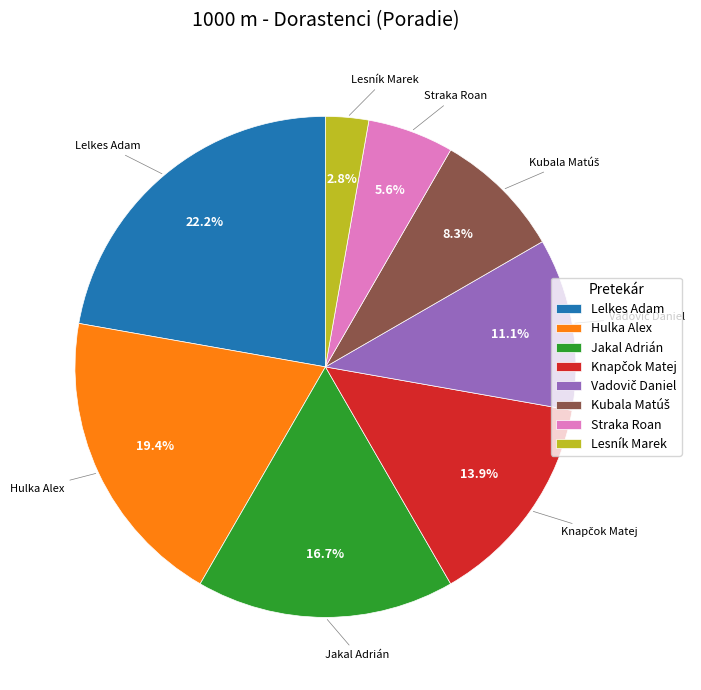

Which category has the smallest portion of the pie?

Lesník Marek